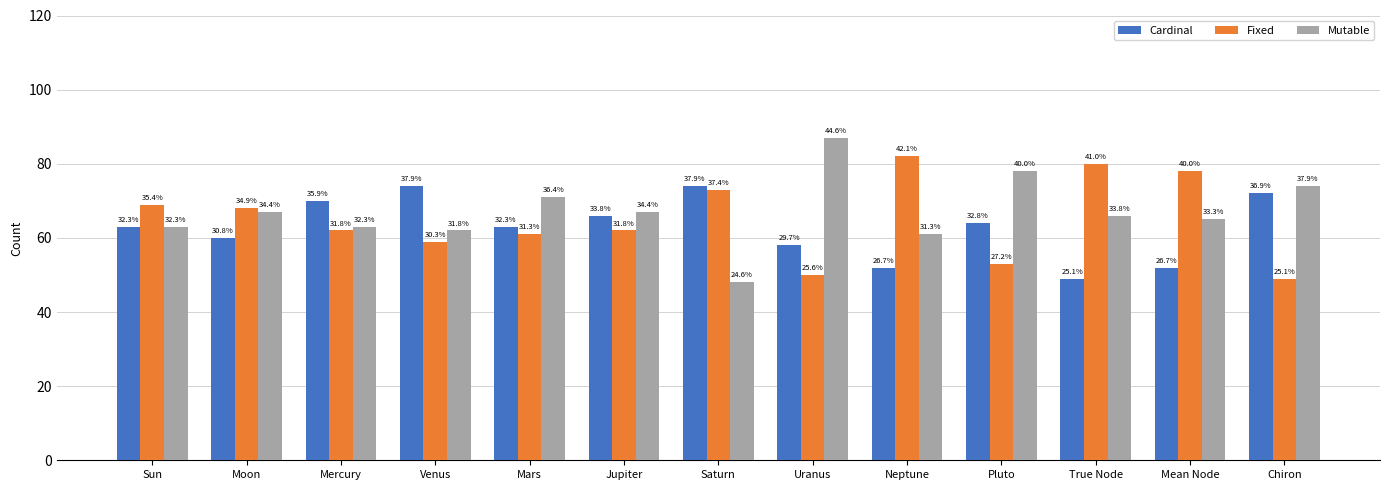

Between Neptune and Mean Node, which series saw the biggest shift?

Fixed